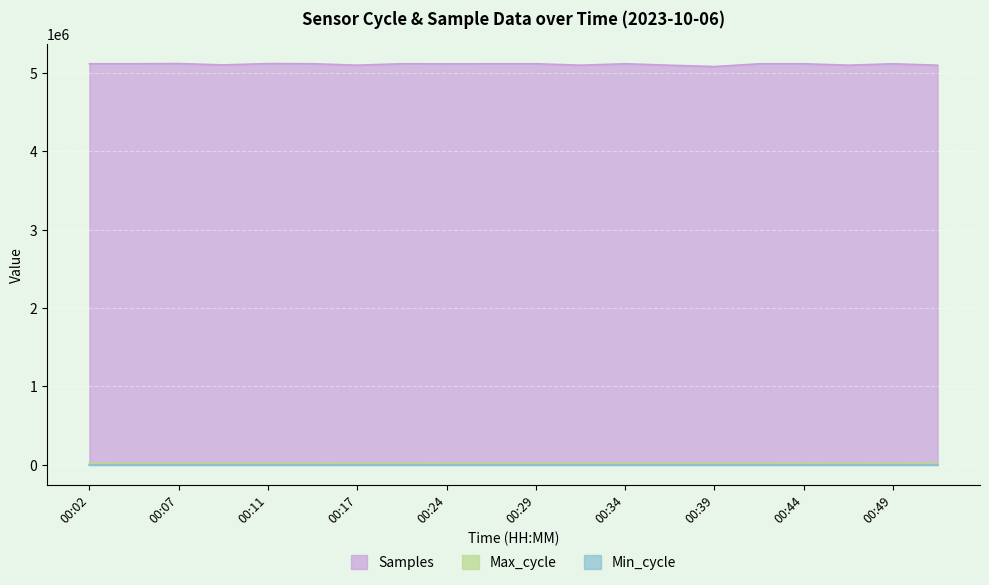

How many lines are shown in the chart?

3